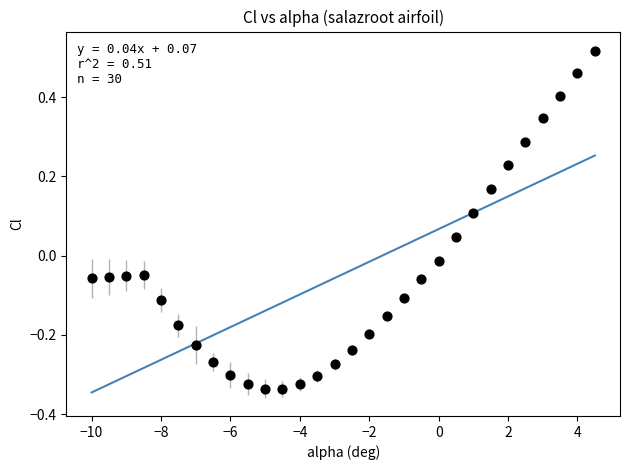

What is the range of X values (max minus min)?

14.5